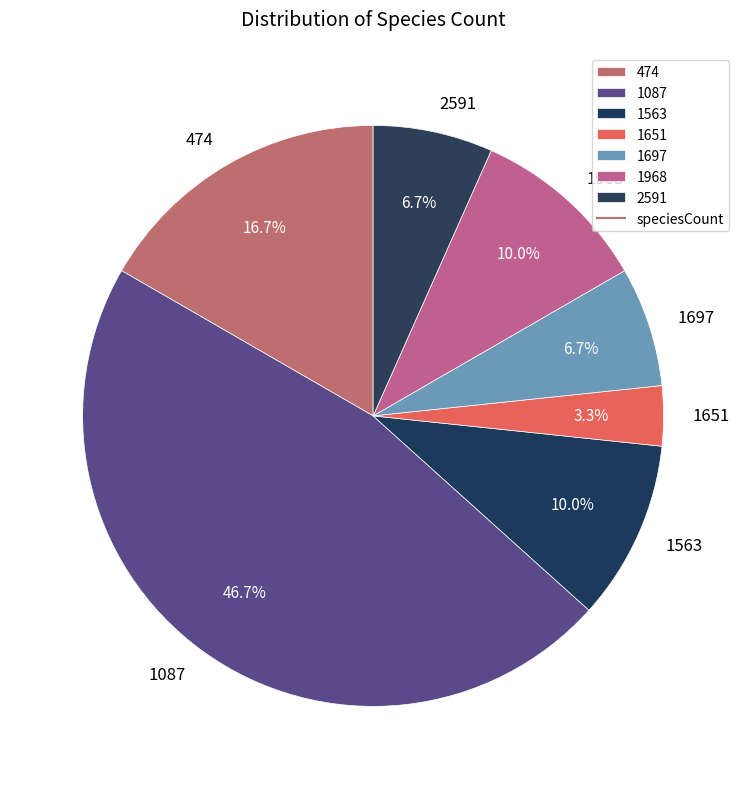

Between 1697 and 1651, which is larger?

1697